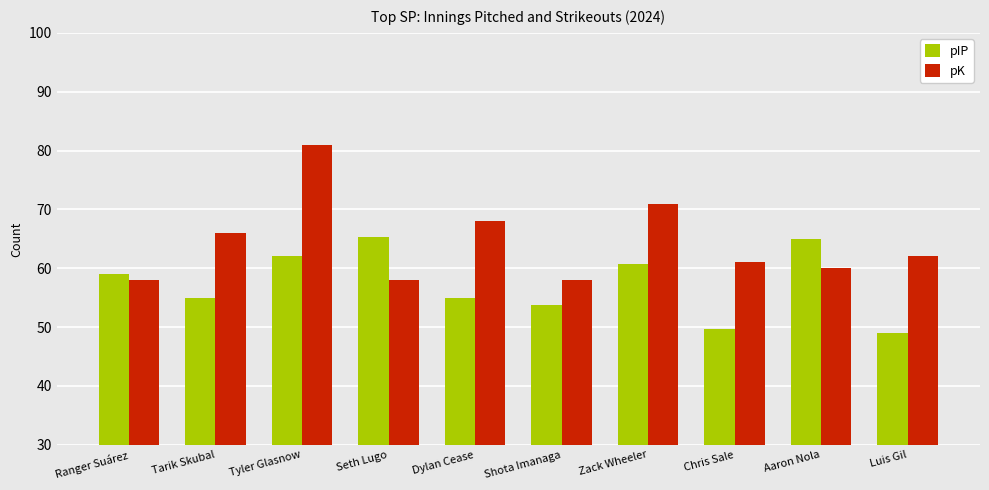

Which series has the widest spread of values?

pK